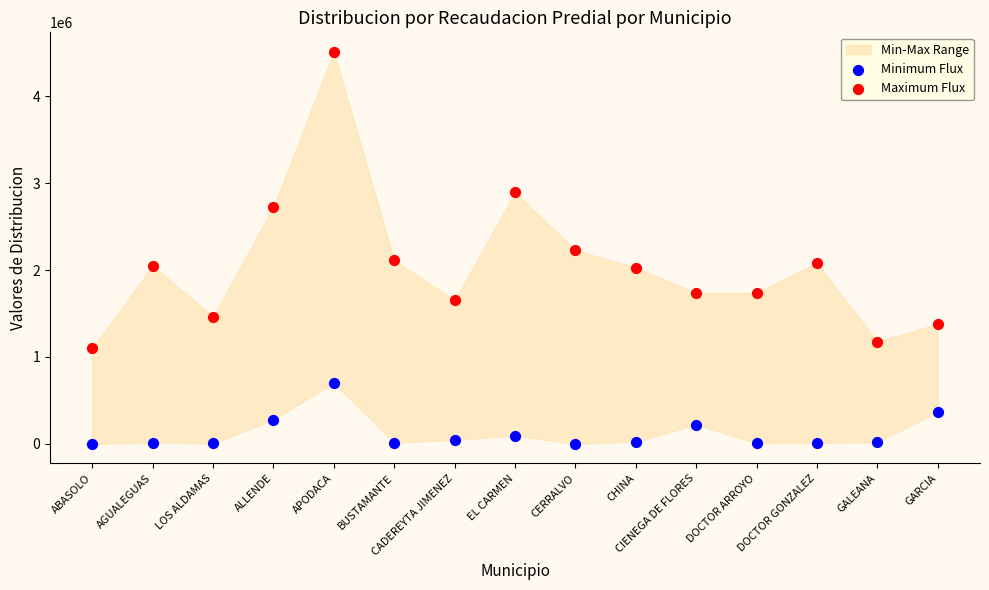

Which series contains the lowest Y value?

Minimum Flux